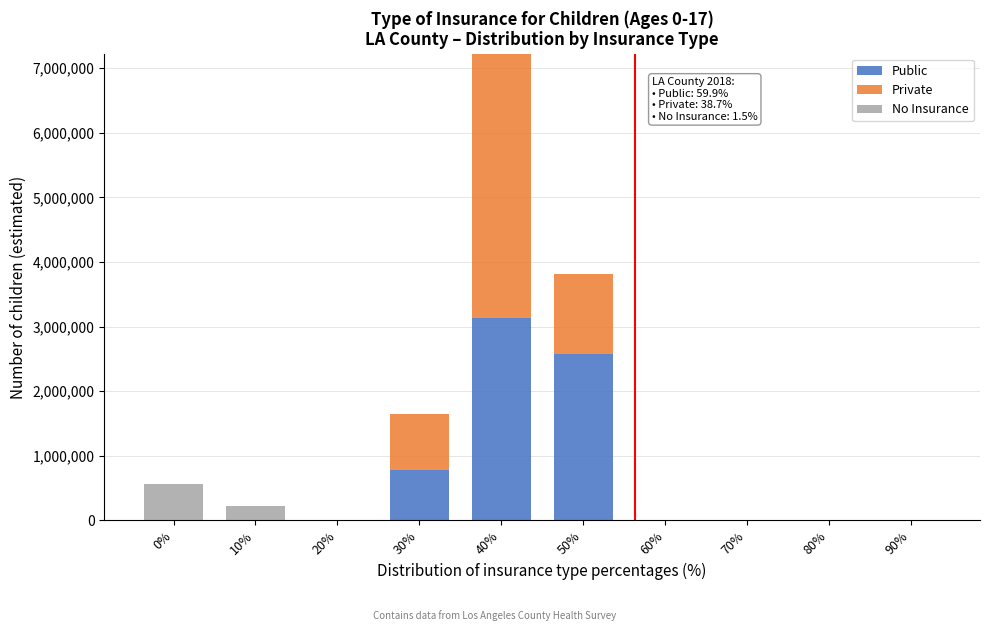

Reading left to right, list the values for the Public series.

0%=0	10%=0	20%=0	30%=774524	40%=3131775	50%=2568280	60%=0	70%=0	80%=0	90%=0